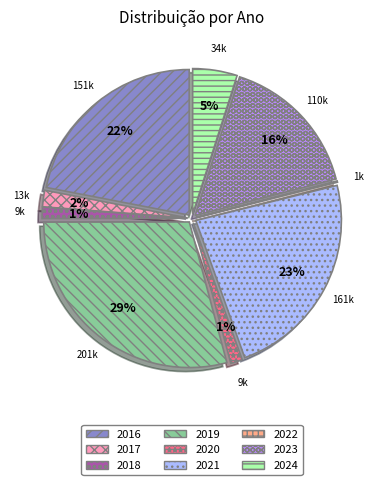

What is the largest slice in the pie chart?

2019